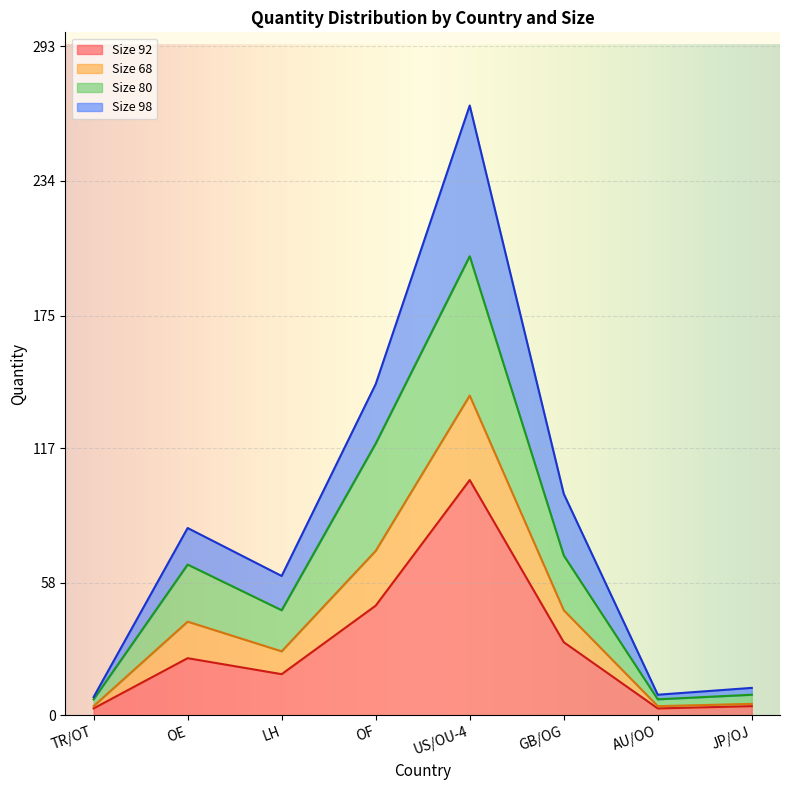

Rank the categories by Size 98 value from highest to lowest.

US/OU-4, OF, GB/OG, OE, LH, JP/OJ, TR/OT, AU/OO